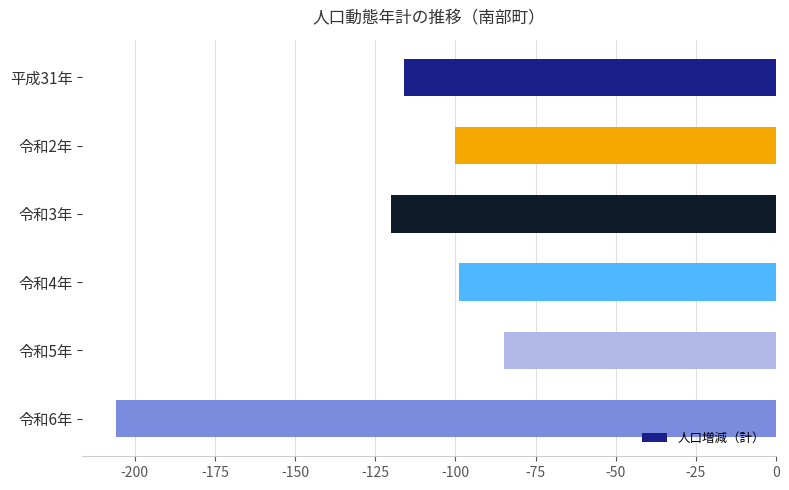

At which label is the value closest to -145?

令和3年